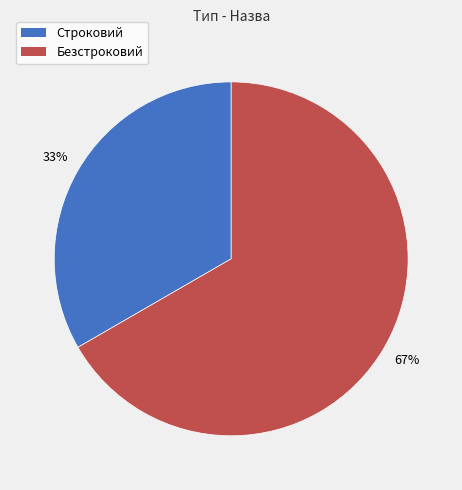

Between Безстроковий and Строковий, which is larger?

Безстроковий